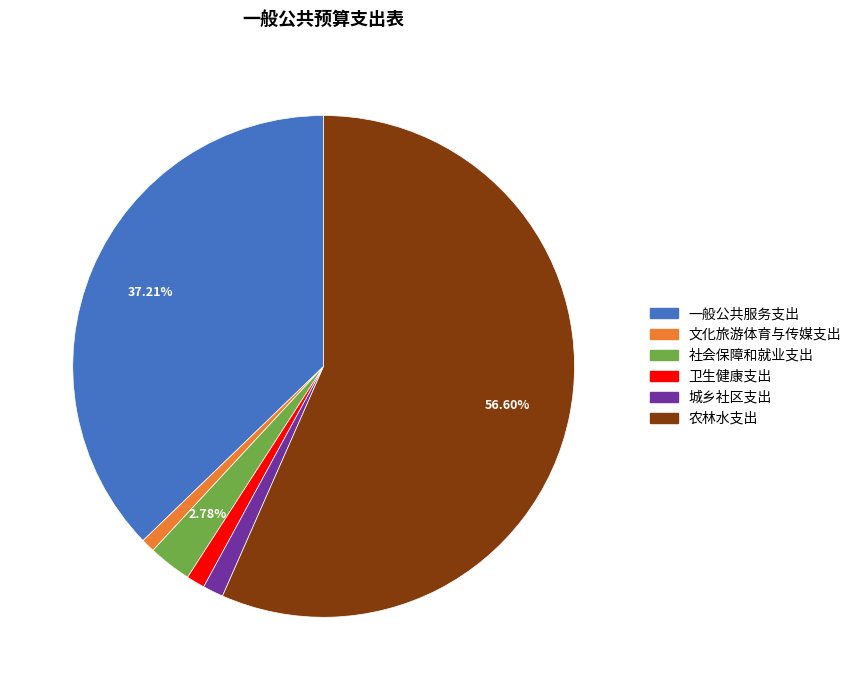

Is there a majority slice in this chart?

Yes